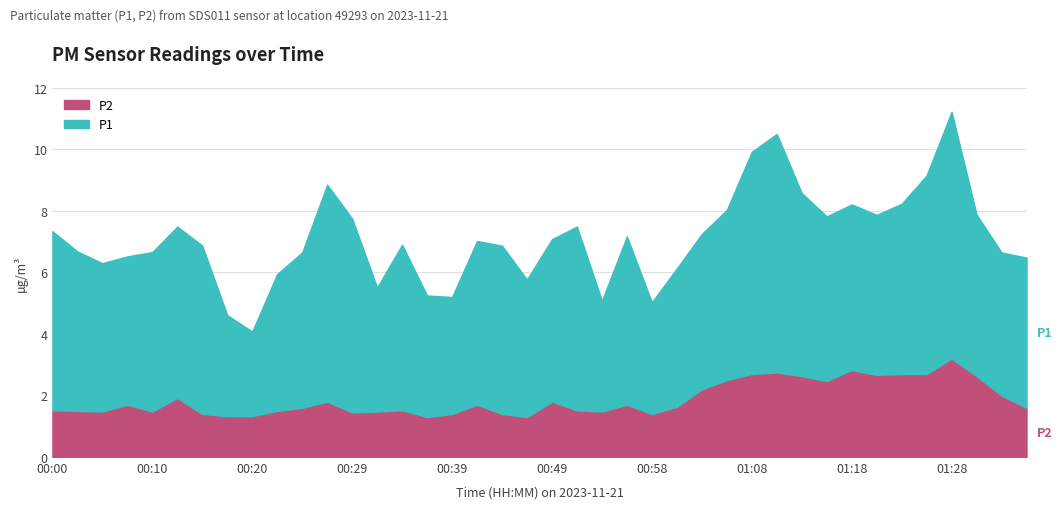

Which series has the largest total across all categories?

P1